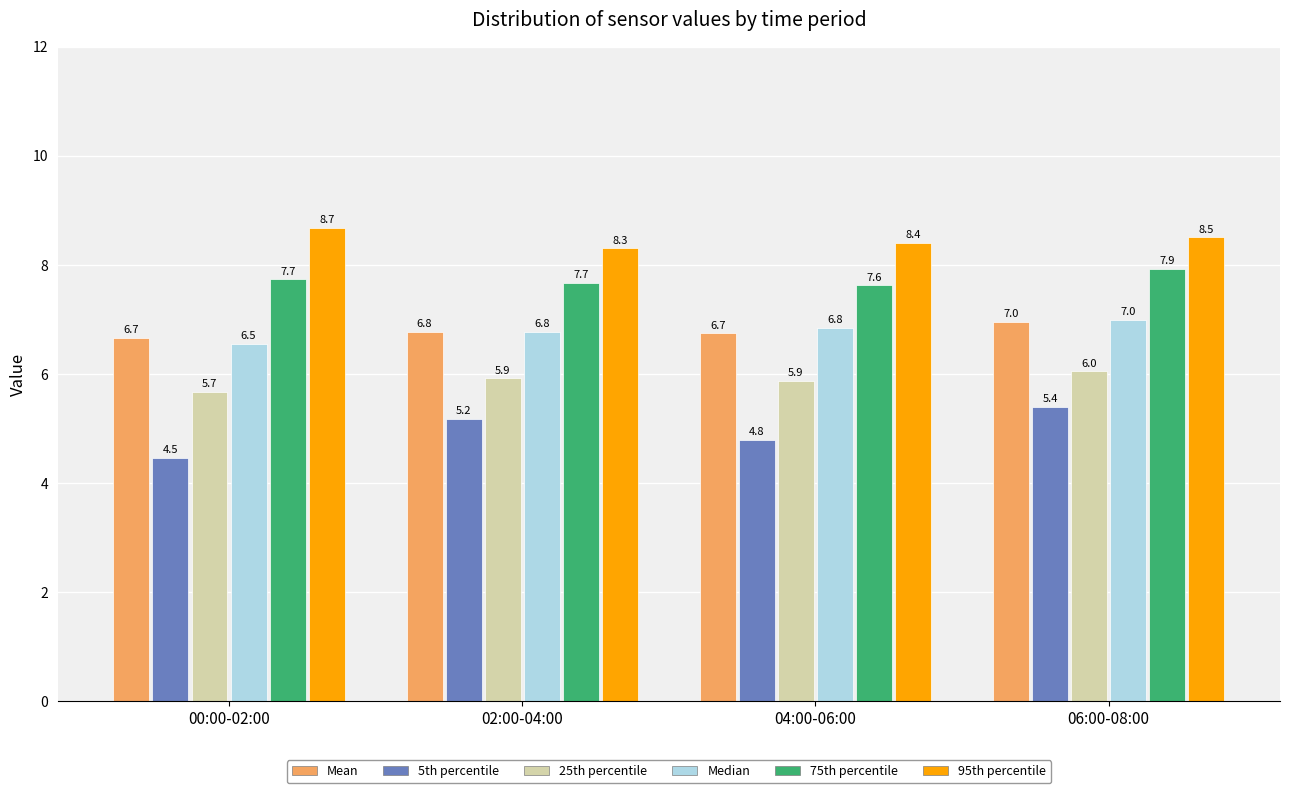

What is the average value of the 95th percentile series?

8.5